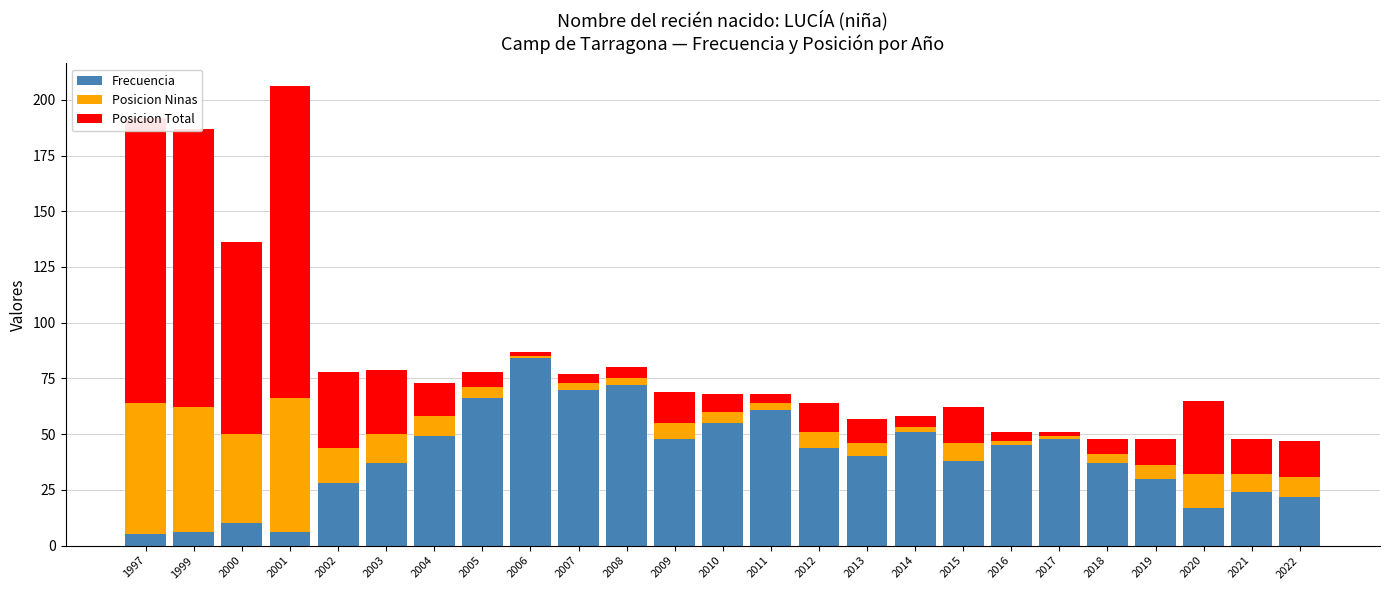

At which label does Frecuencia reach its peak?

2006